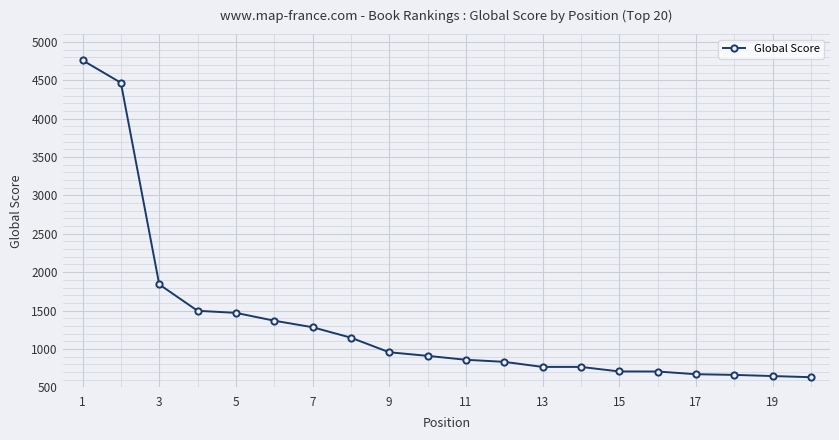

What is the average value?

1347